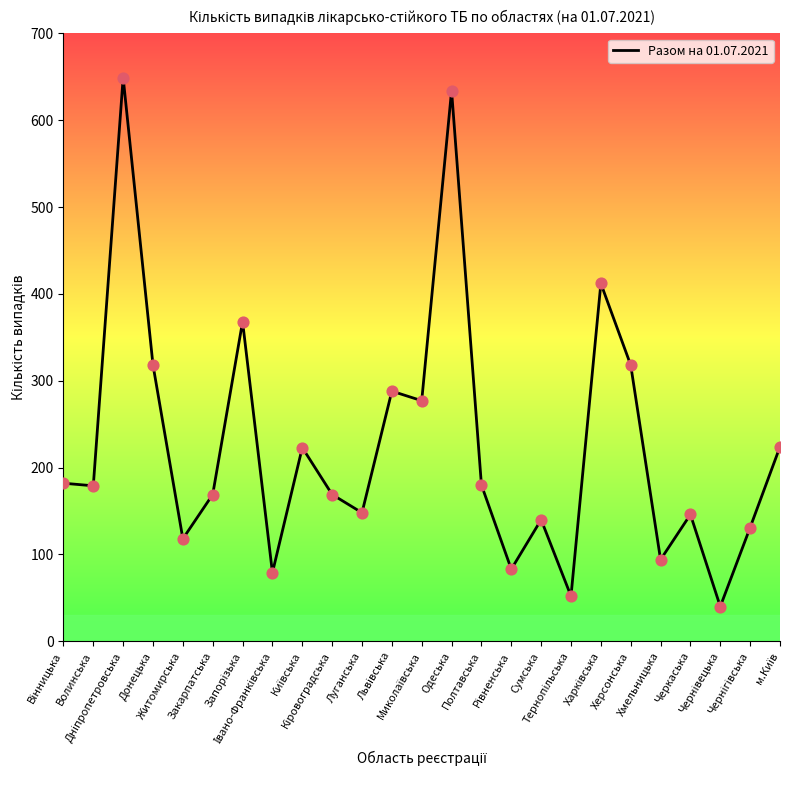

What is the minimum value shown in the chart?

40